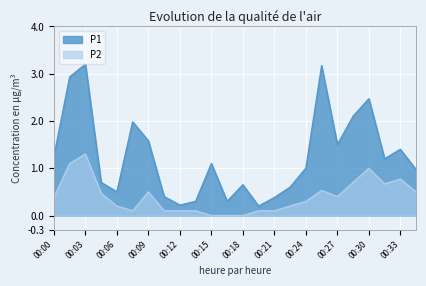

What is the value of the P1 point at the 21st from the left?

2.5